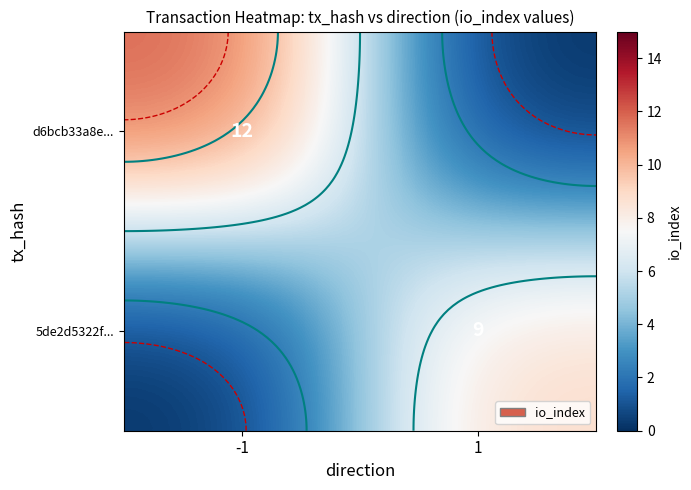

Rank the categories by 5de2d5322f... value from highest to lowest.

1, -1